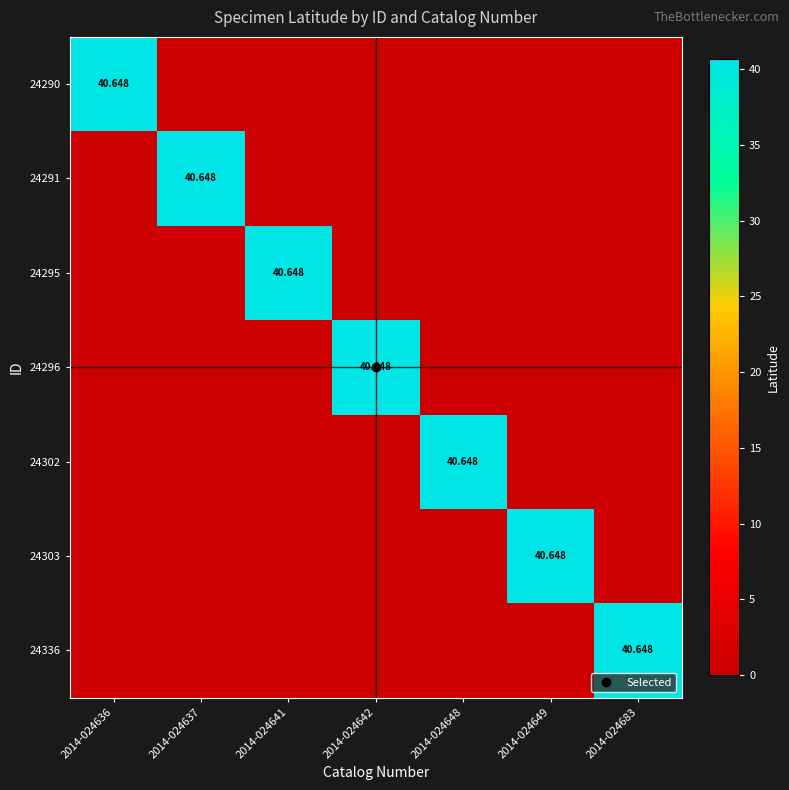

Count the number of categories in the chart.

7